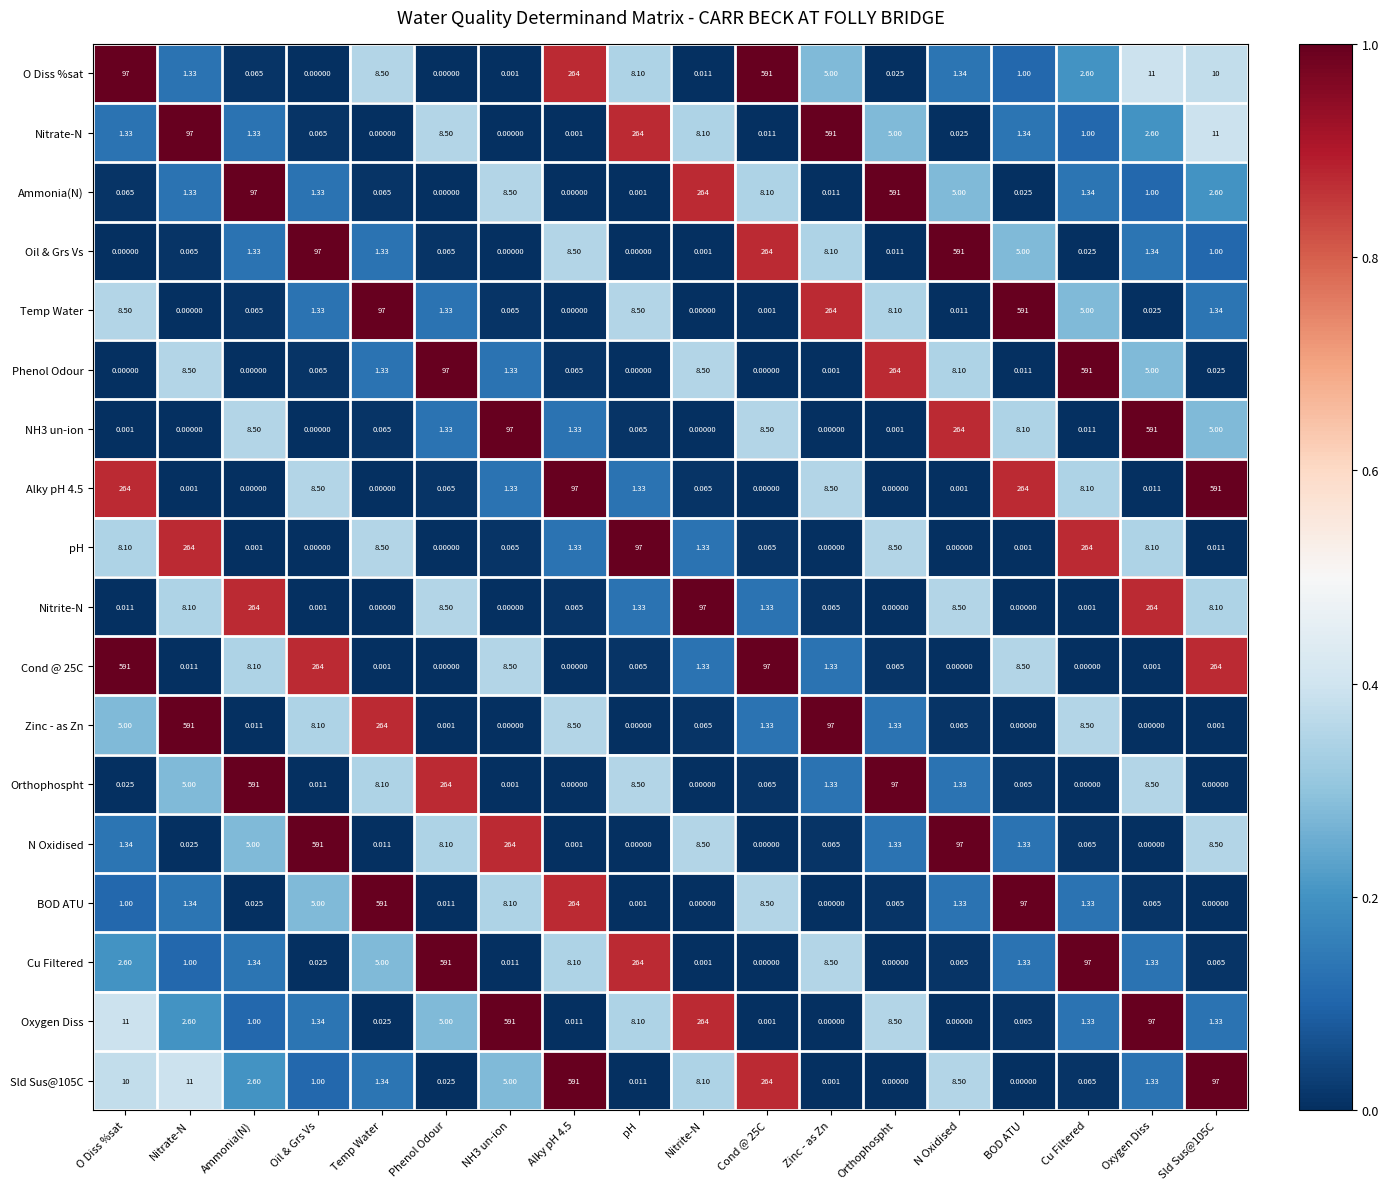

Between pH and Orthophospht, which series saw the biggest shift?

Ammonia(N)